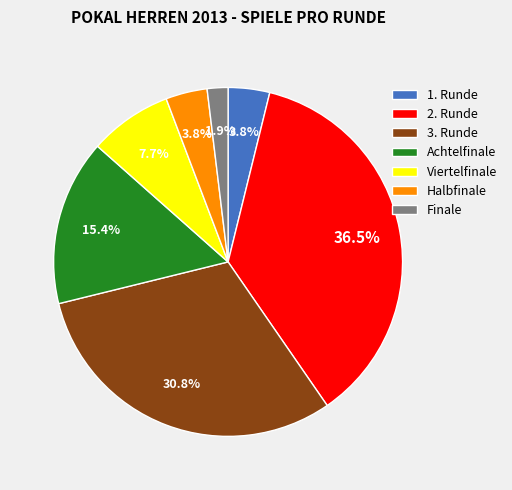

Approximately how many times larger is the value at 2. Runde compared to Achtelfinale?

2.4